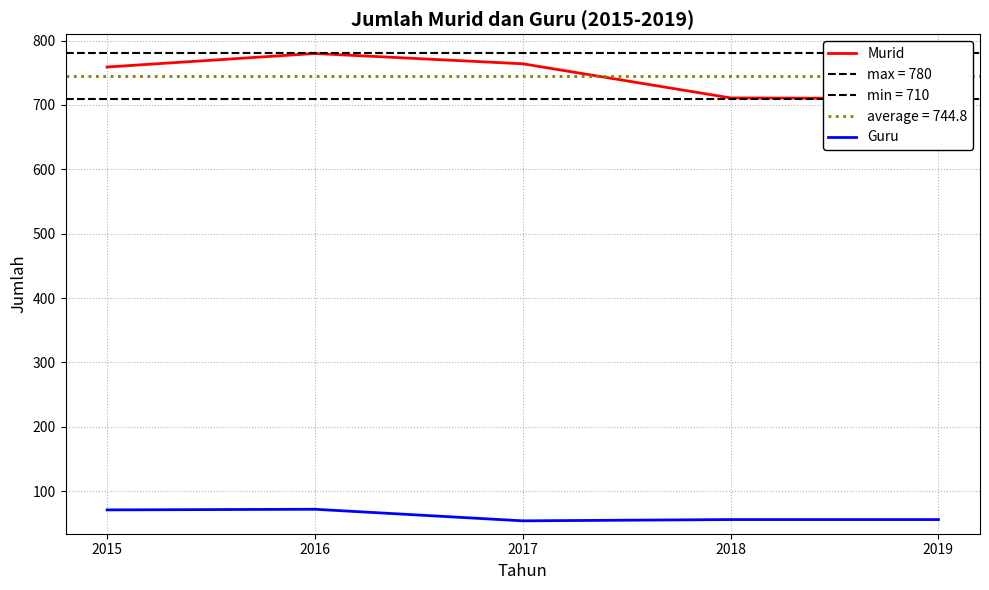

Is it true that Guru equals 71 at 2015?

True